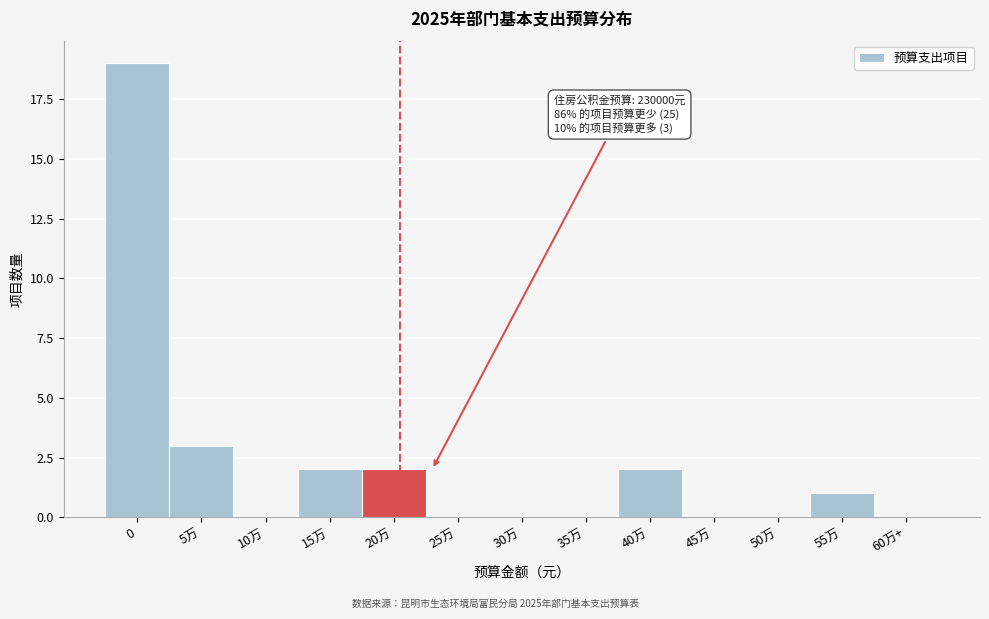

Reading left to right, what are all the values shown in this chart?

0=19	5万=3	10万=0	15万=2	20万=2	25万=0	30万=0	35万=0	40万=2	45万=0	50万=0	55万=1	60万+=0